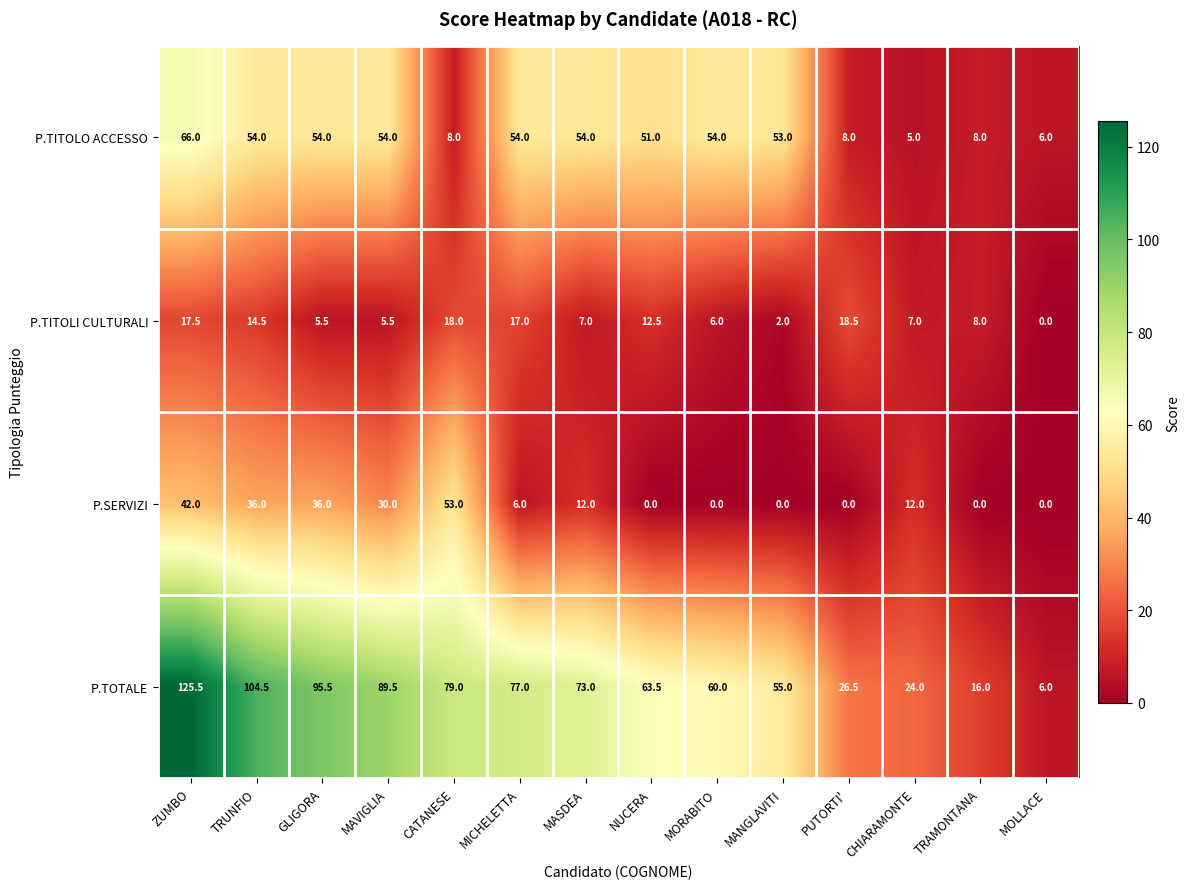

What is the difference between the P.SERVIZI values at TRAMONTANA and GLIGORA?

36.0